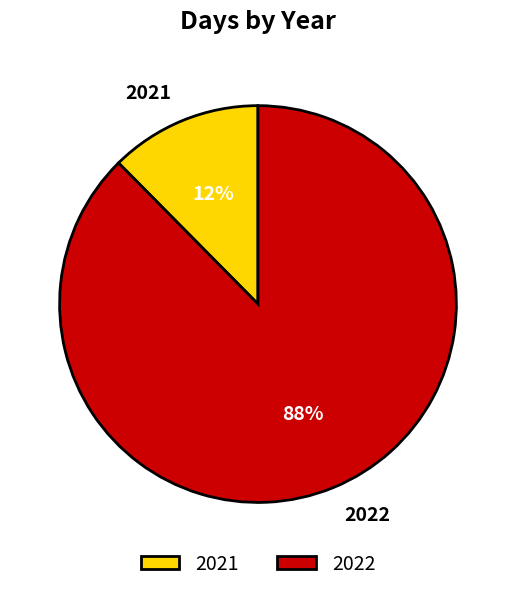

How many slices are in this pie chart?

2